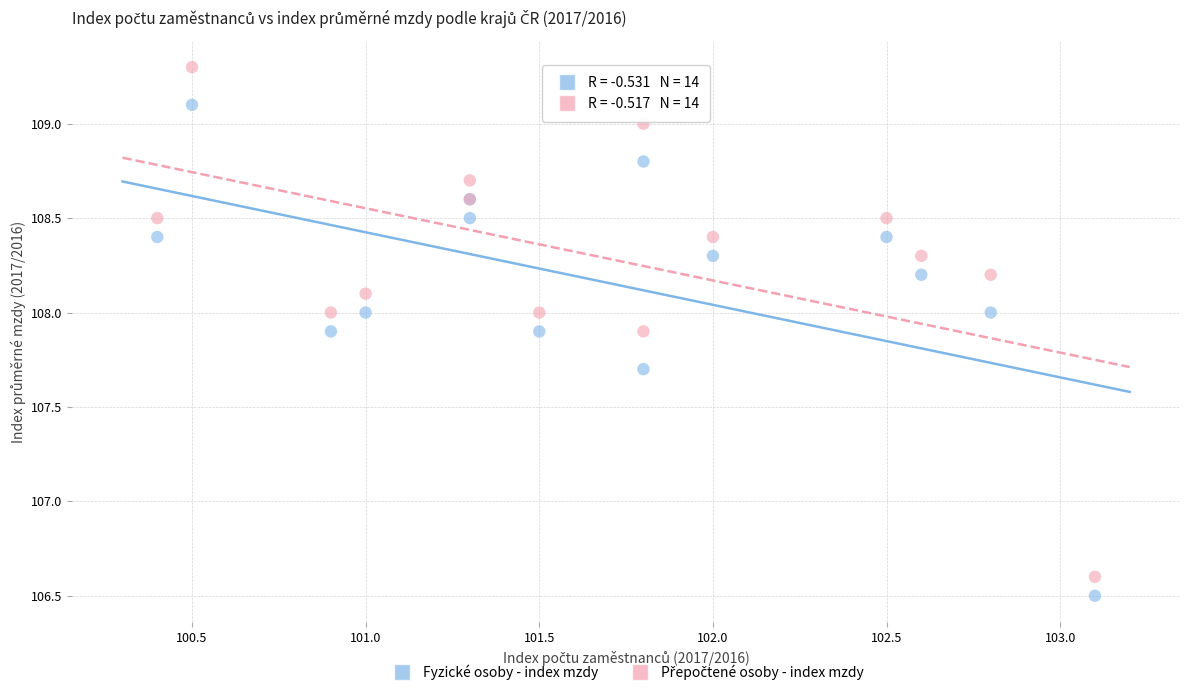

Which series reaches the minimum Y coordinate?

Fyzické osoby - index mzdy